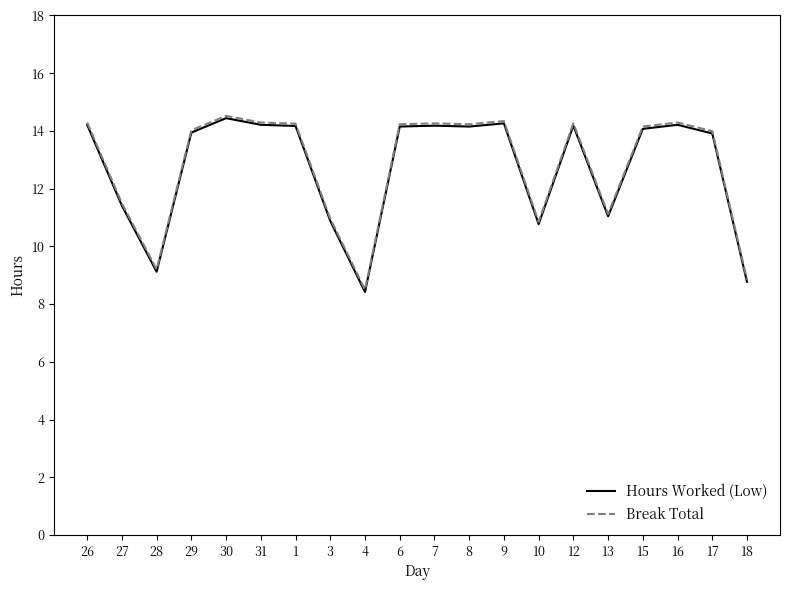

What position from the left is 1?

7